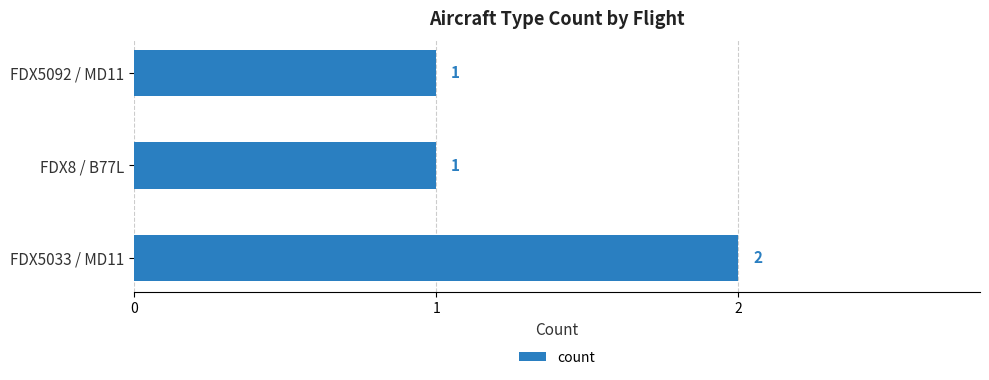

What is the ratio of the value at FDX5033 / MD11 to the value at FDX5092 / MD11?

2.0